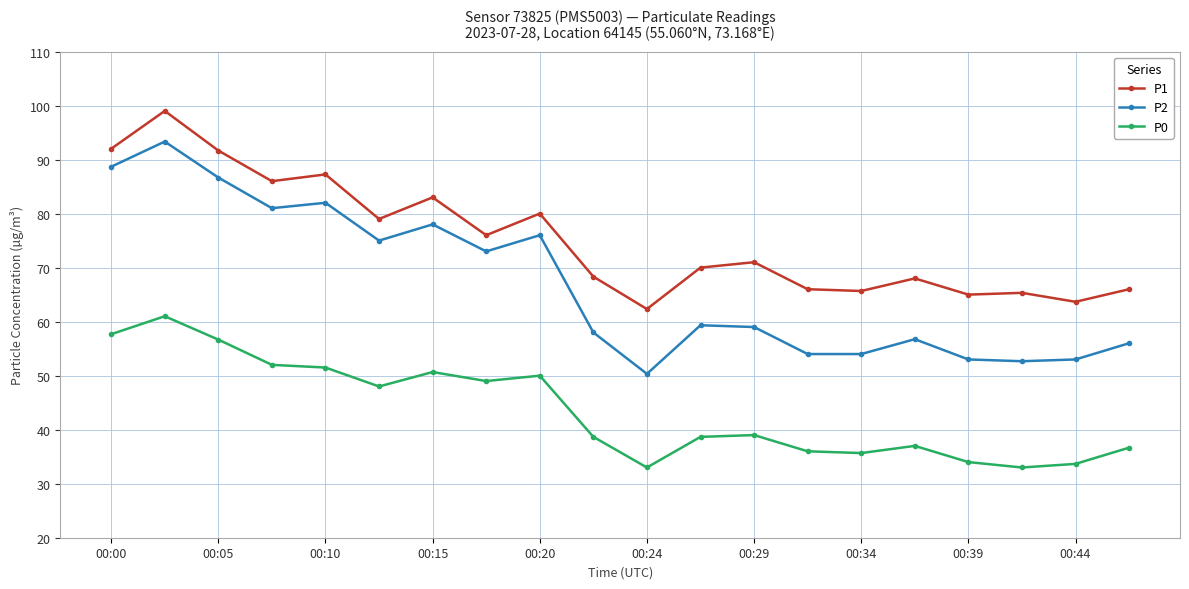

Which series has the widest spread of values?

P2